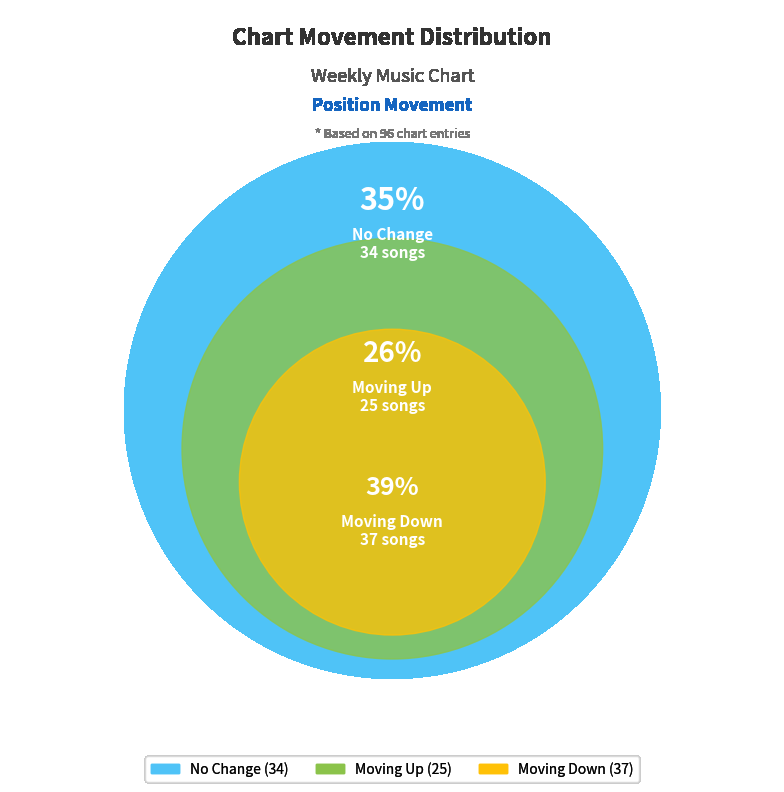

What is the largest slice in the pie chart?

down